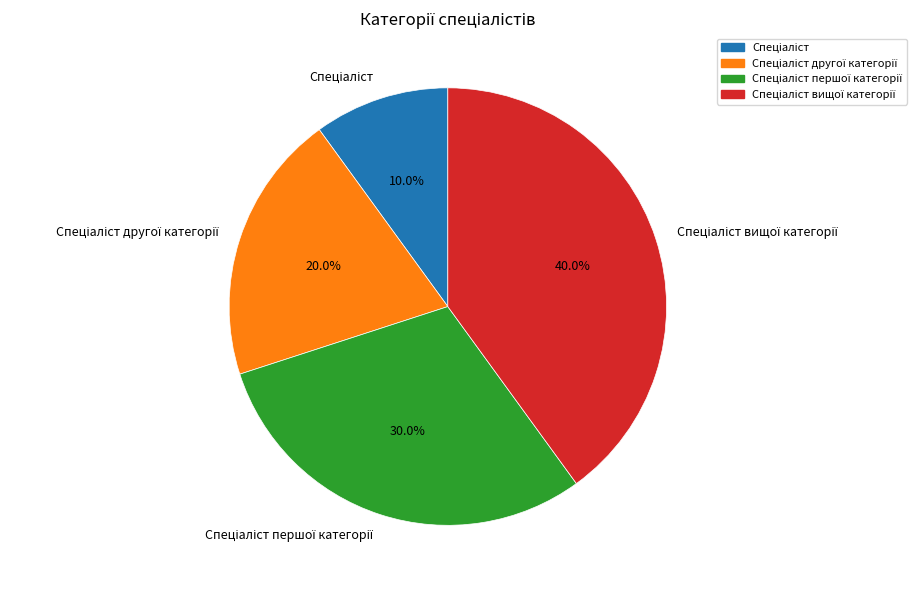

Does any single category account for the majority?

No